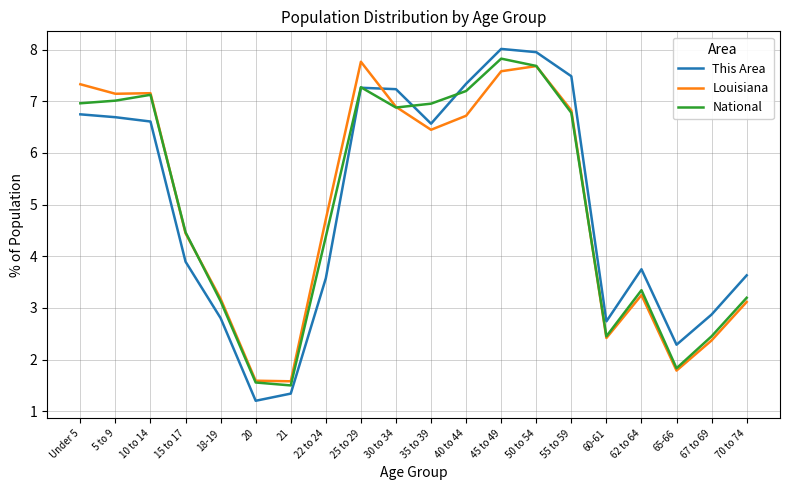

What is the lowest value of the This Area series?

1.2